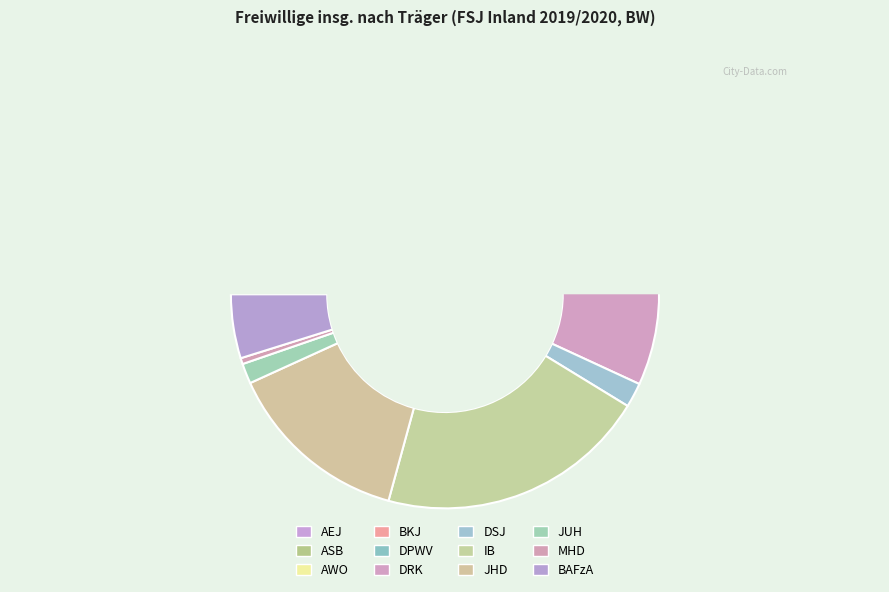

To the nearest percent, what is the average slice percentage?

8%